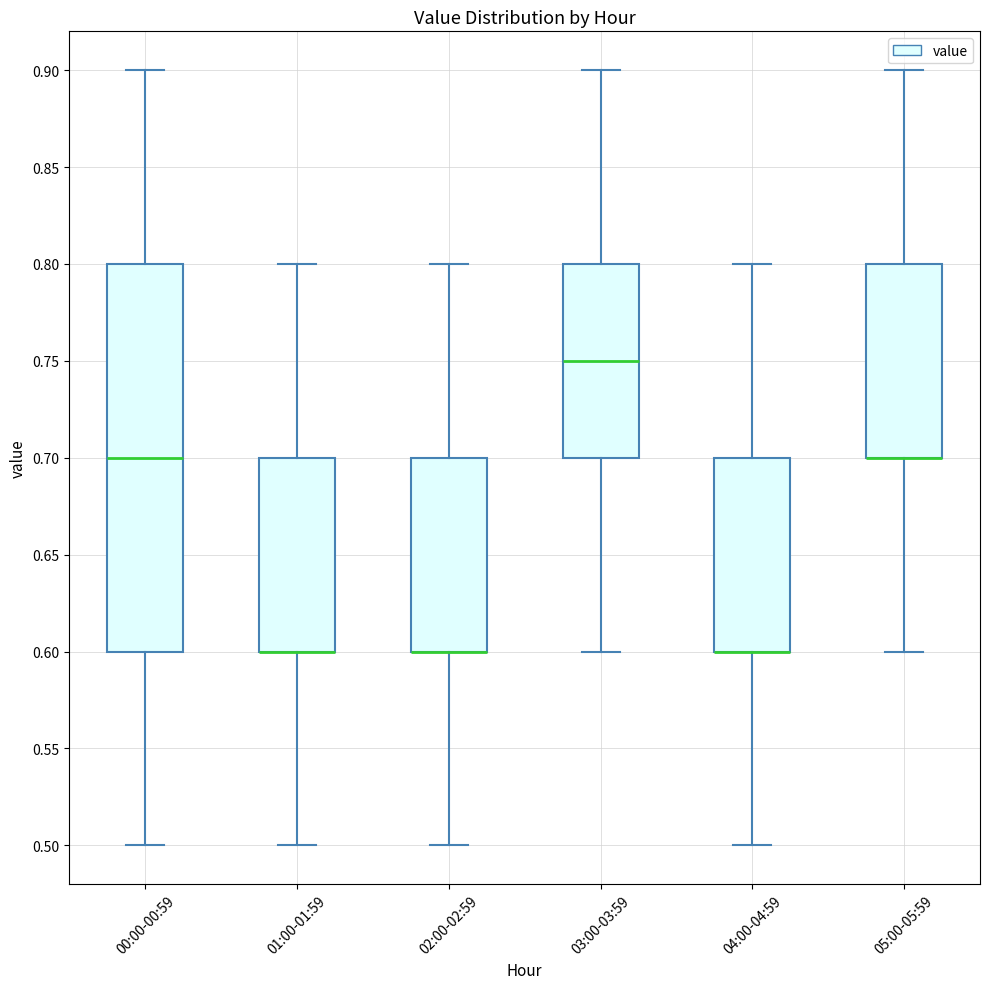

Reading left to right, read every box against the y-axis: the position of its median line, the range the box covers, and the ends of its whiskers. The values are not printed on the chart, so give them approximately, as read against the axis.

00:00-00:59: median 0.70, box 0.60 to 0.80, whiskers 0.50 to 0.90
01:00-01:59: median 0.60 (drawn on the box's lower edge), box 0.60 to 0.70, whiskers 0.50 to 0.80
02:00-02:59: median 0.60 (drawn on the box's lower edge), box 0.60 to 0.70, whiskers 0.50 to 0.80
03:00-03:59: median 0.75, box 0.70 to 0.80, whiskers 0.60 to 0.90
04:00-04:59: median 0.60 (drawn on the box's lower edge), box 0.60 to 0.70, whiskers 0.50 to 0.80
05:00-05:59: median 0.70 (drawn on the box's lower edge), box 0.70 to 0.80, whiskers 0.60 to 0.90